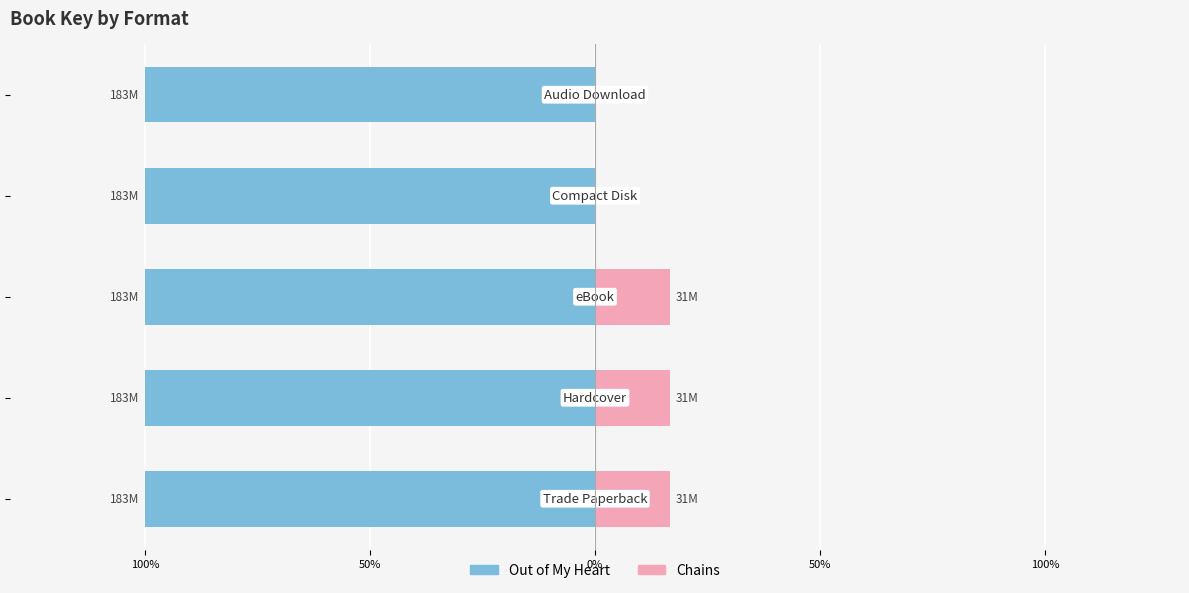

At 50%, list the series in order from largest to smallest.

Chains, Out of My Heart